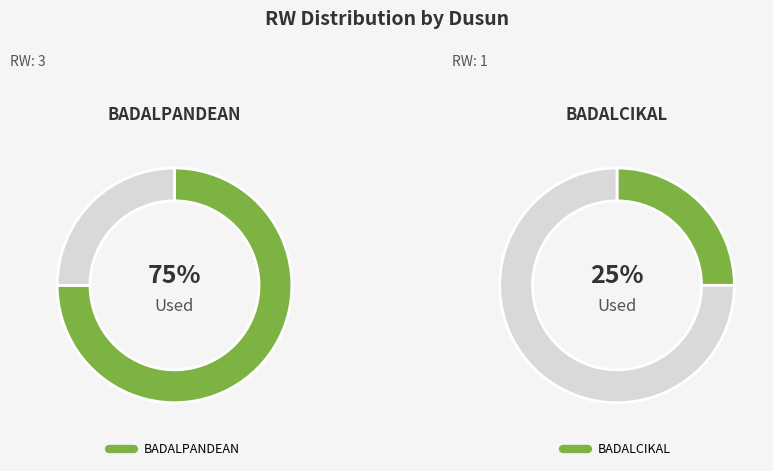

What percentage do BADALPANDEAN and BADALCIKAL together represent?

100.0%